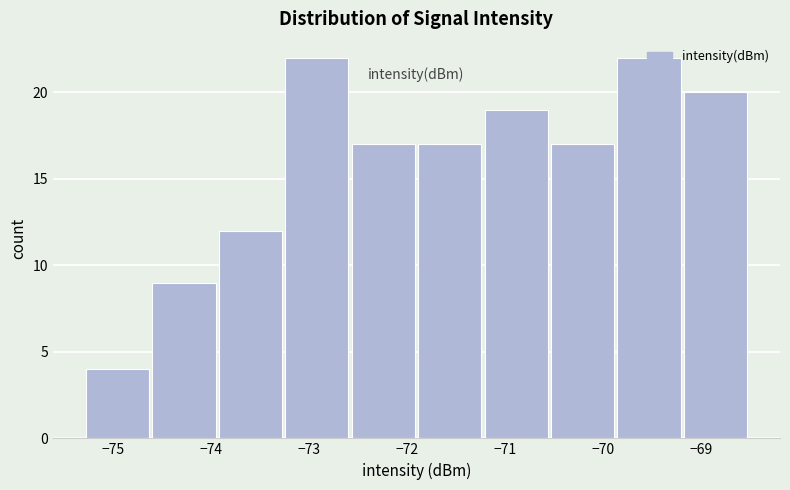

What is the height of the bar covering -69.2 to -68.5 on the x-axis? Neither the bar edges nor the heights are printed on the chart, so give them approximately, as read against the axes.

20